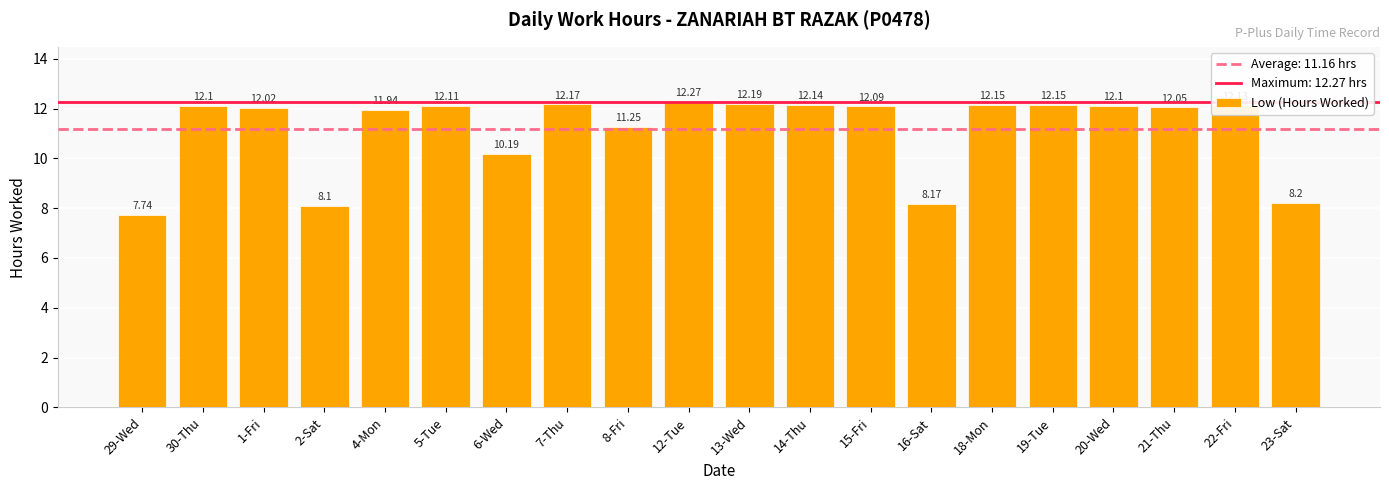

What is the sum of the values at 30-Thu and 29-Wed?

19.8